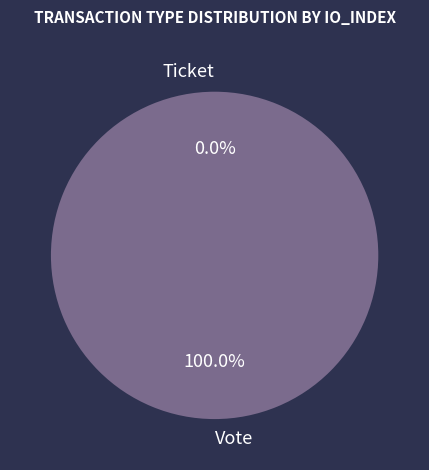

Is there any slice that represents more than half of the pie?

Yes